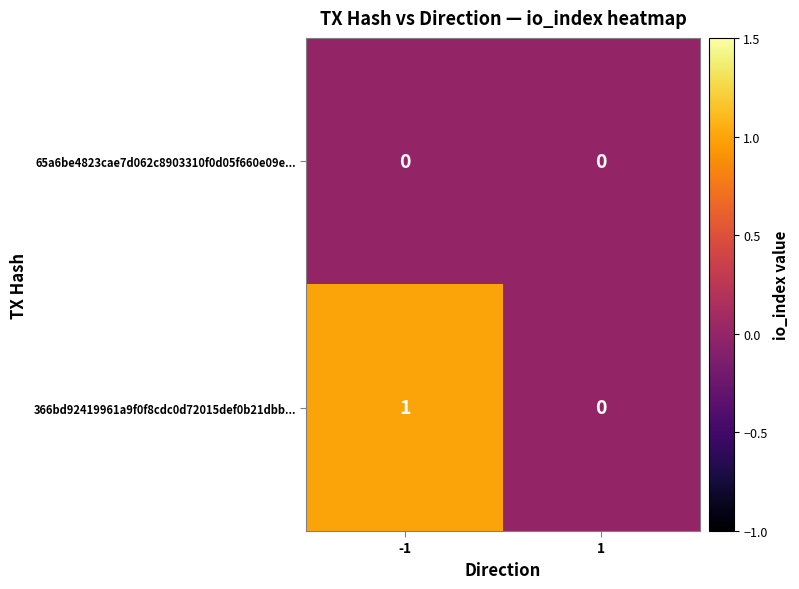

Which series has the largest total across all categories?

366bd92419961a9f0f8cdc0d72015def0b21dbb...